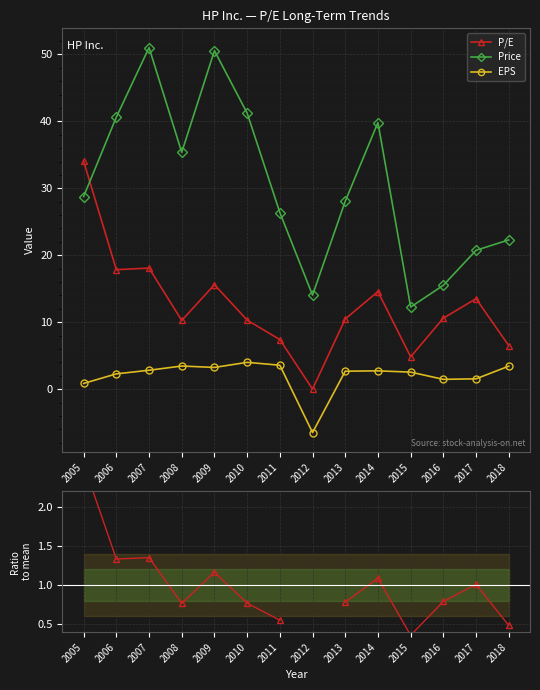

What is the value of the P/E / mean(P/E) point at the 14th from the left?

0.5